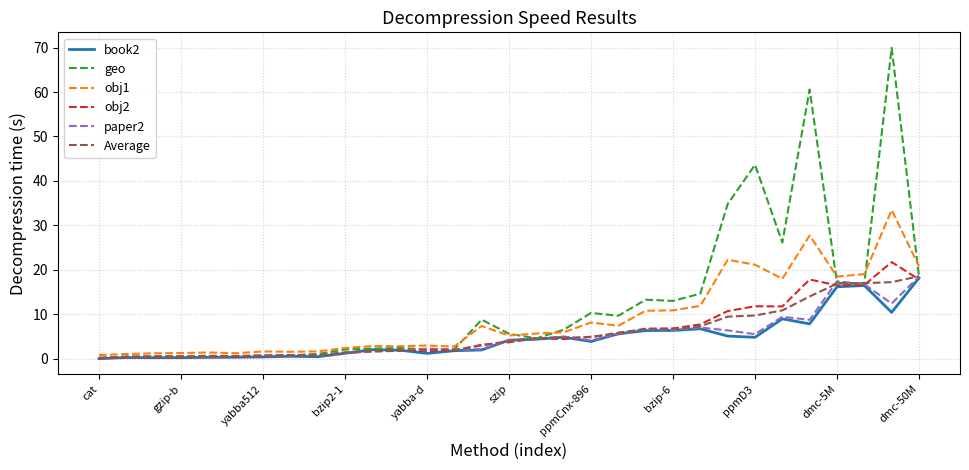

Which series has the largest total across all categories?

geo